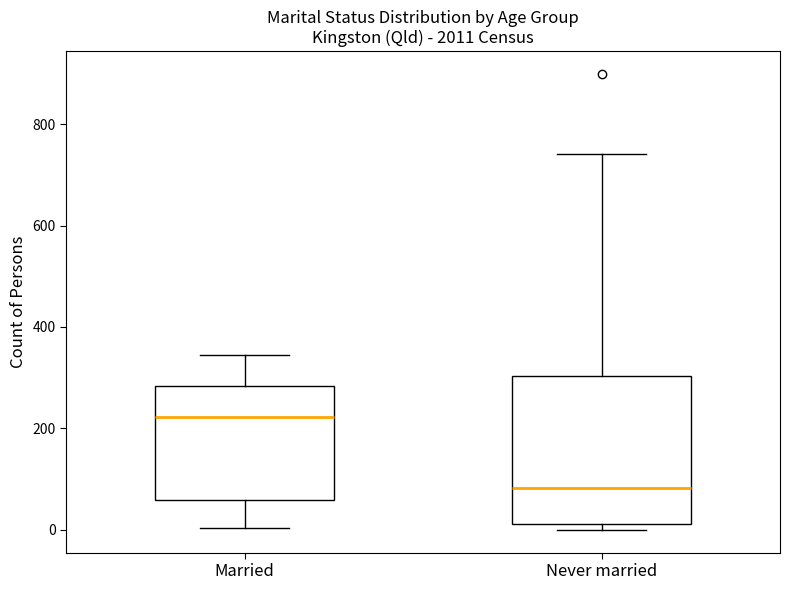

Reading left to right, read every box against the y-axis: the position of its median line, the range the box covers, and the ends of its whiskers. The values are not printed on the chart, so give them approximately, as read against the axis.

Married: median 220, box 60 to 280, whiskers 0 to 340
Never married: median 80, box 20 to 300, whiskers 0 to 740